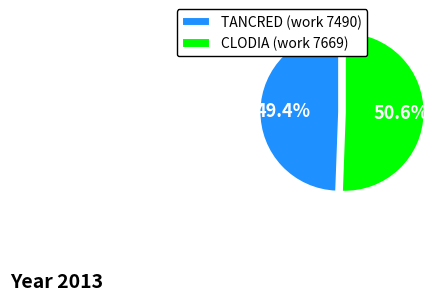

Count the number of slices in the pie.

2